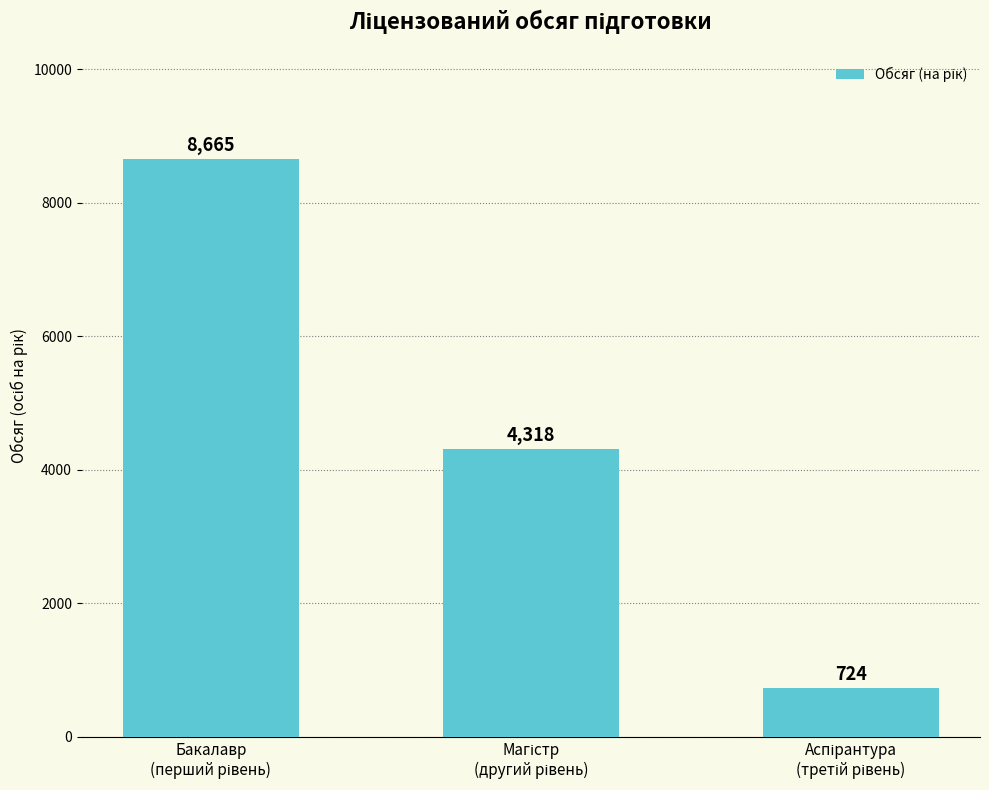

Reading right to left, what are all the values shown in this chart?

724	4318	8665